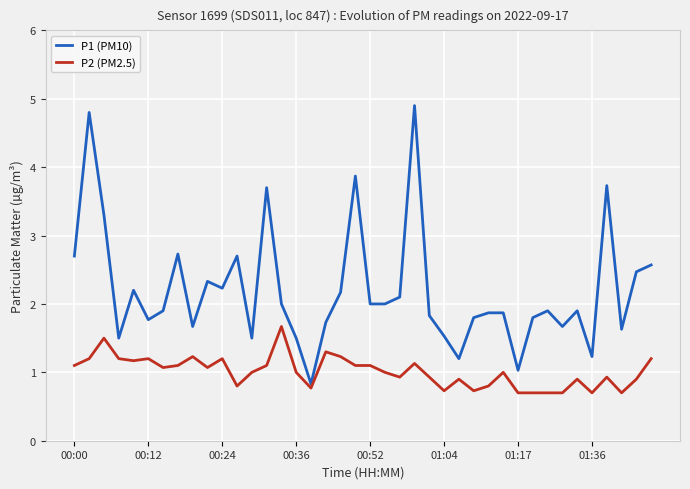

Which series has the largest range (max minus min)?

P1 (PM10)